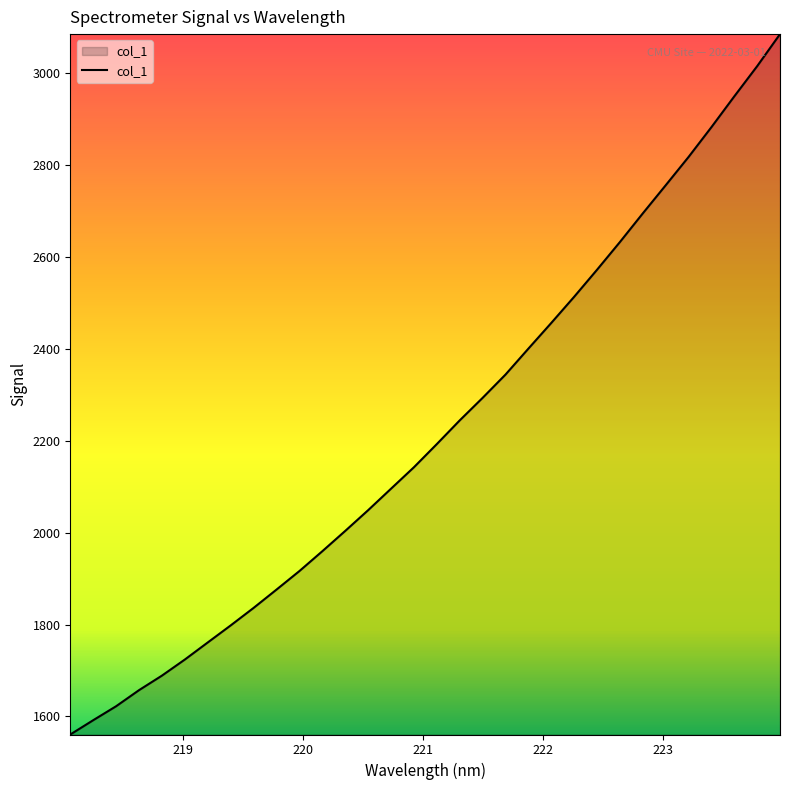

What is the difference between the maximum and minimum values?

1524.5